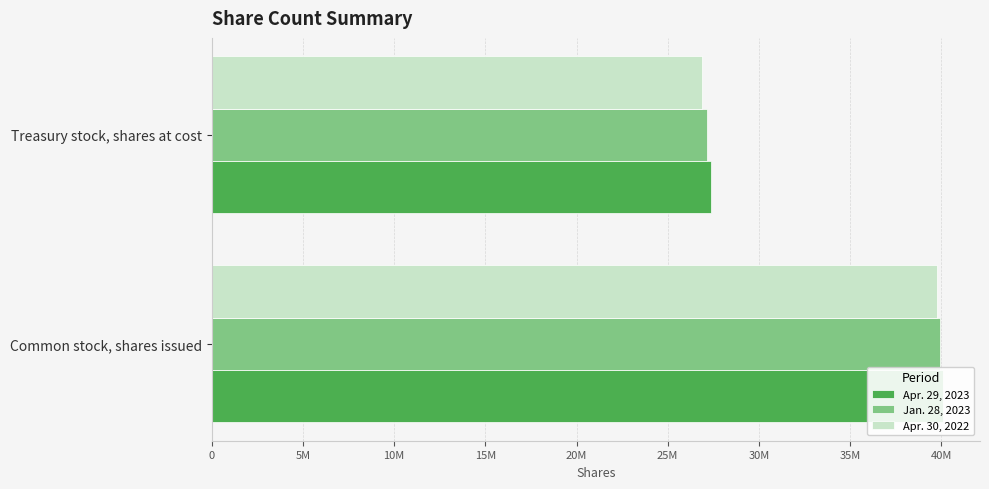

Is it true that Apr. 29, 2023 equals 27373307 at 5M?

True